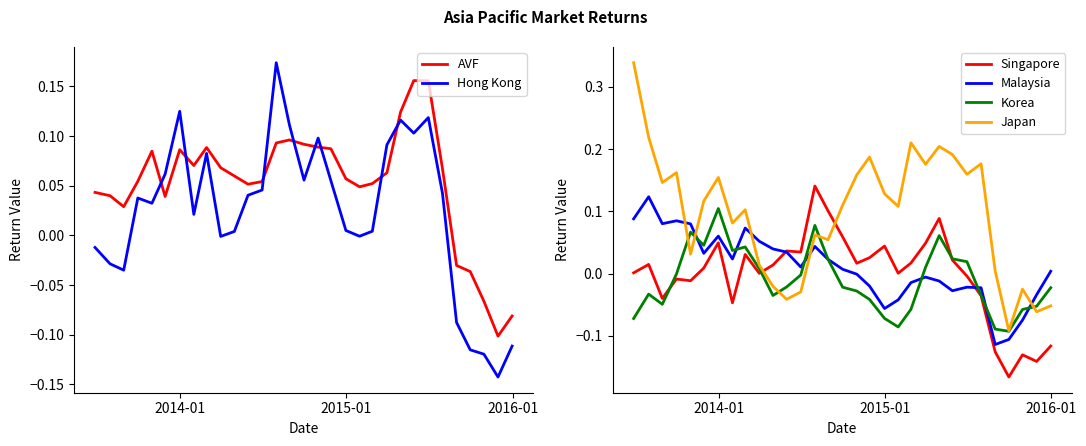

What is the greatest value displayed?

0.3